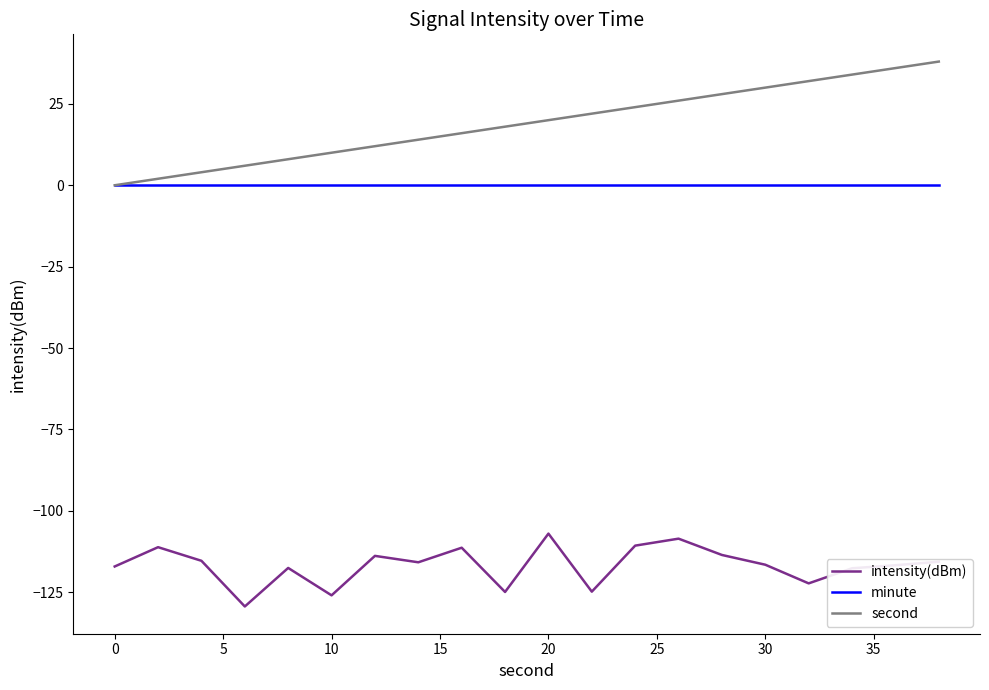

What is the difference between the second highest and second lowest values in the second series?

34.0